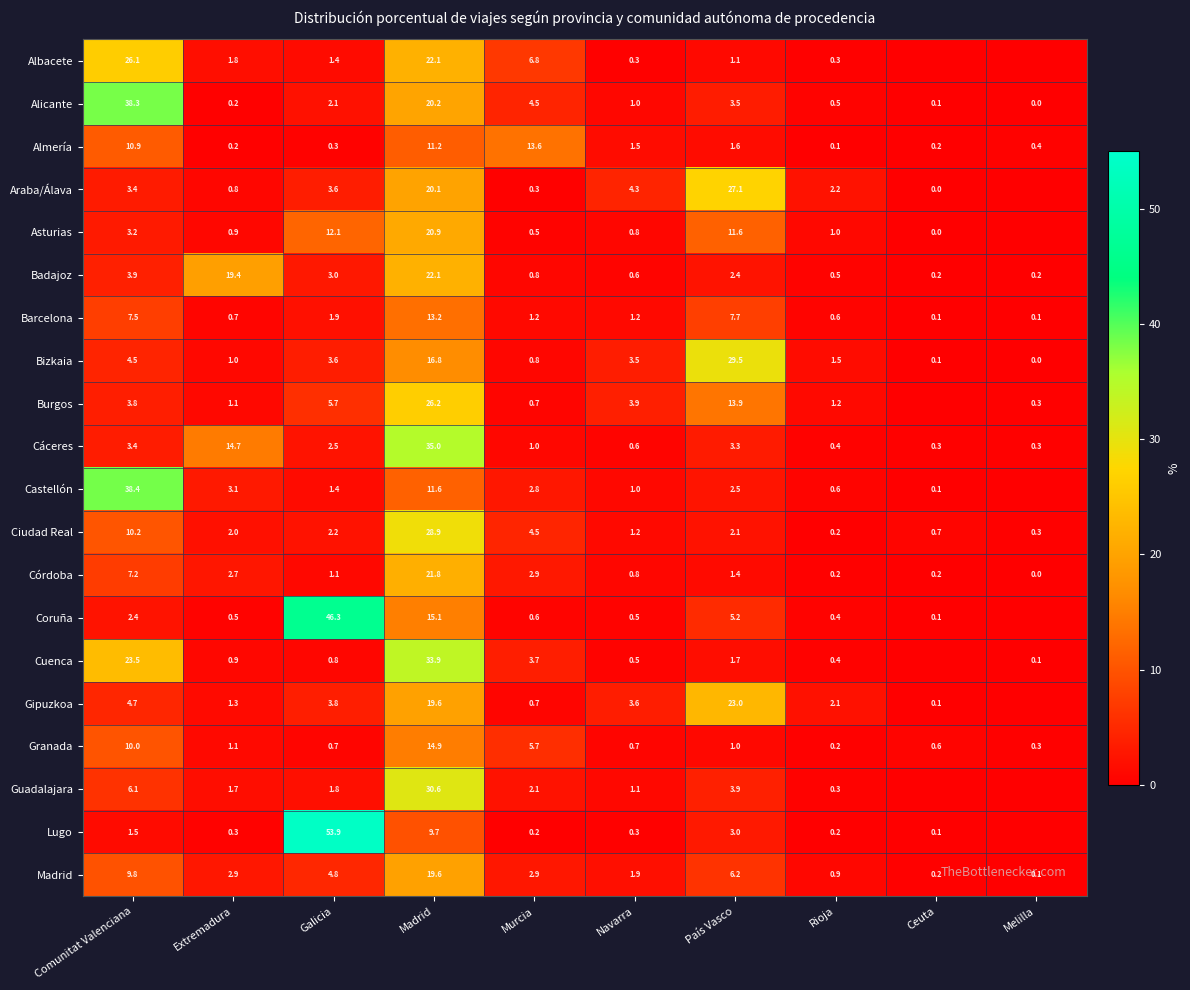

How many positive values does the Alicante series have?

9